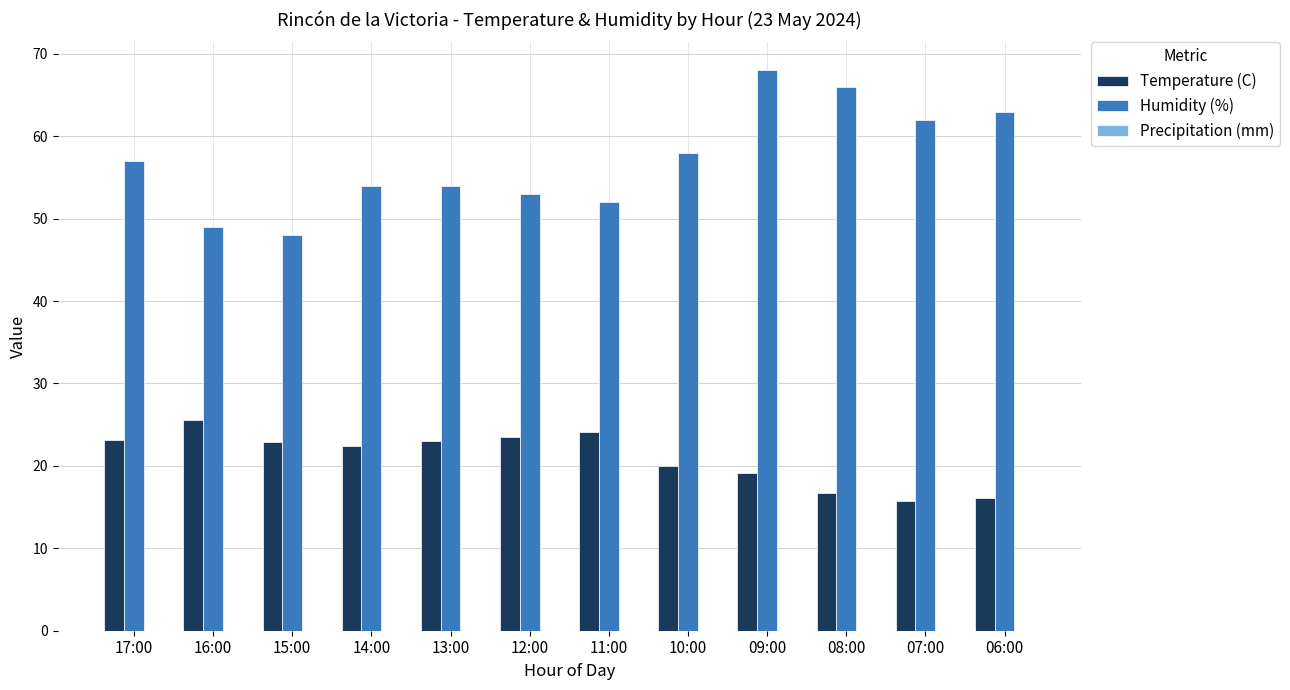

True or false: Humidity (%) has a value of 48.0 at 15:00.

True